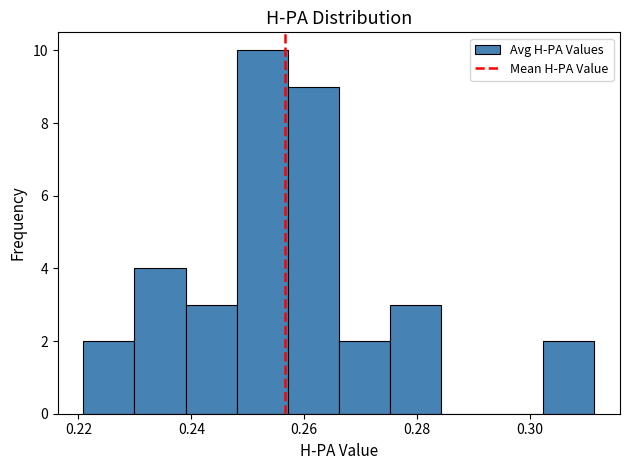

How tall is the bar that spans 0.230 to 0.238 on the x-axis? Neither the bar edges nor the heights are printed on the chart, so give them approximately, as read against the axes.

4